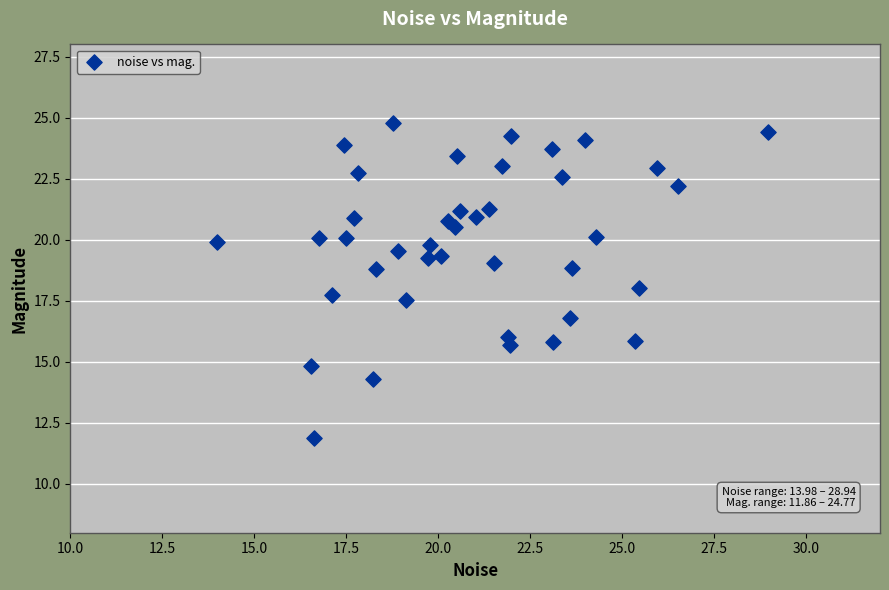

What is the range of Y values (max minus min)?

12.9